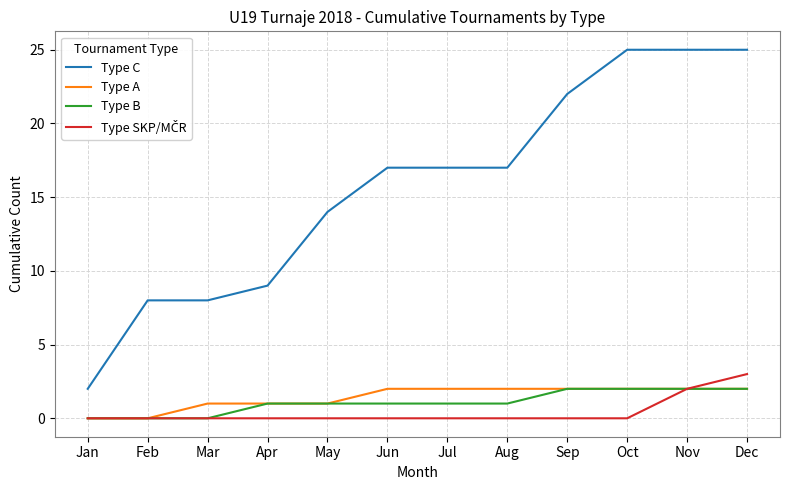

Which series has the largest total across all categories?

Type C